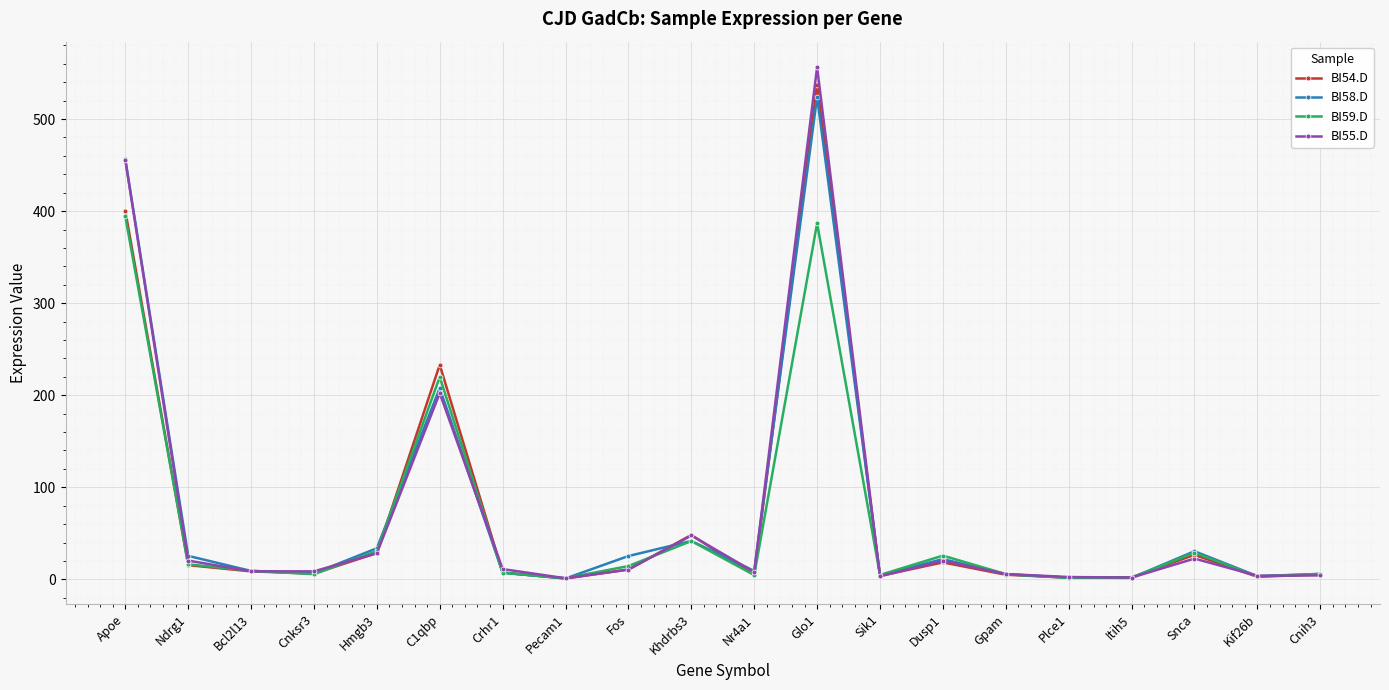

What is the sum of the BI55.D values at Khdrbs3 and Pecam1?

48.9